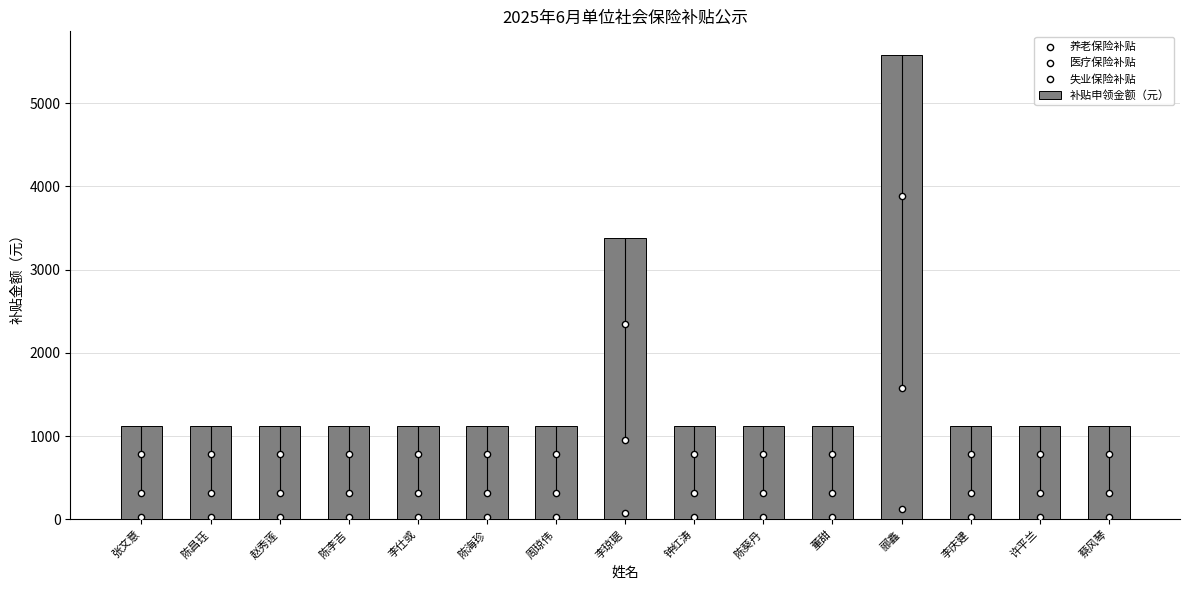

Which series has the largest total across all categories?

补贴申领金额（元）